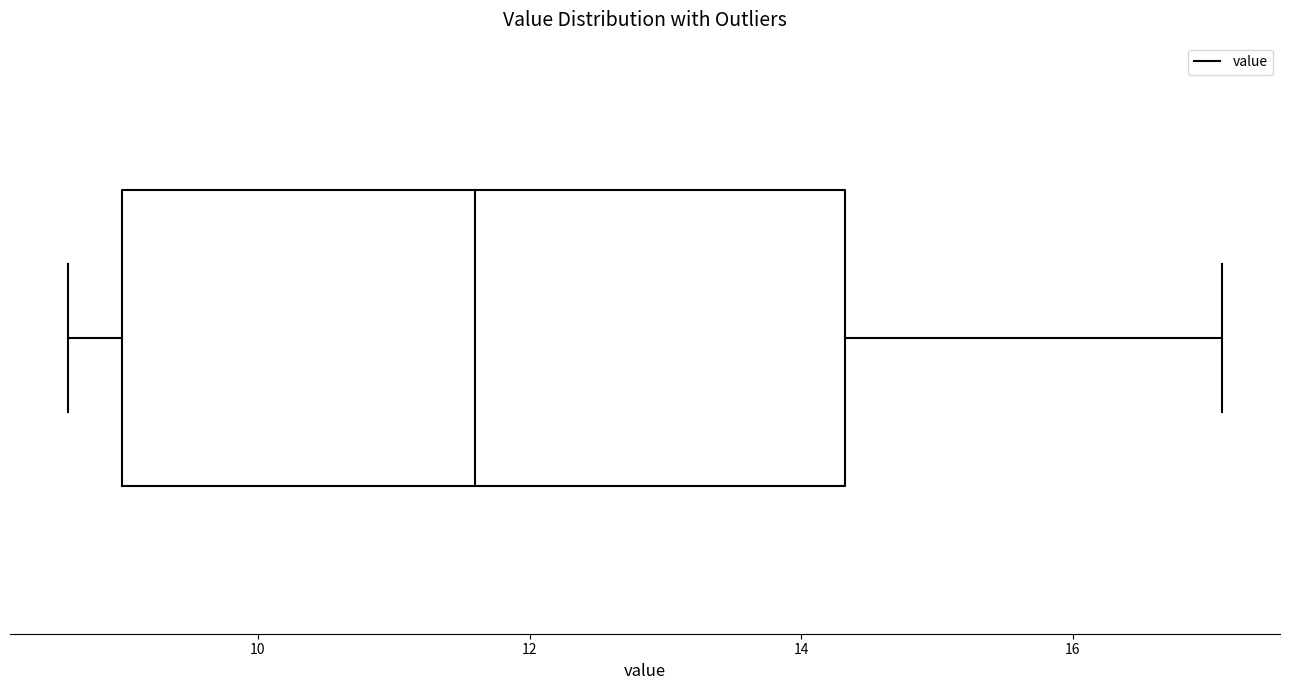

Where is the right edge of the box on the x-axis? The values are not printed on the chart, so give them approximately, as read against the axis.

14.4